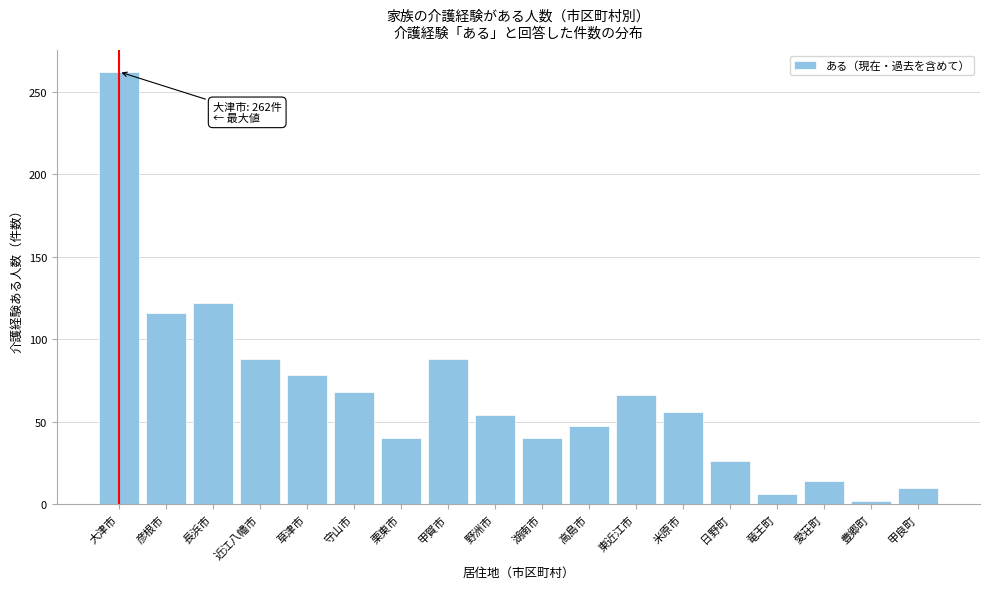

Reading right to left, extract all data points from this chart.

甲良町=10	豊郷町=2	愛荘町=14	竜王町=6	日野町=26	米原市=56	東近江市=66	高島市=47	湖南市=40	野洲市=54	甲賀市=88	栗東市=40	守山市=68	草津市=78	近江八幡市=88	長浜市=122	彦根市=116	大津市=262